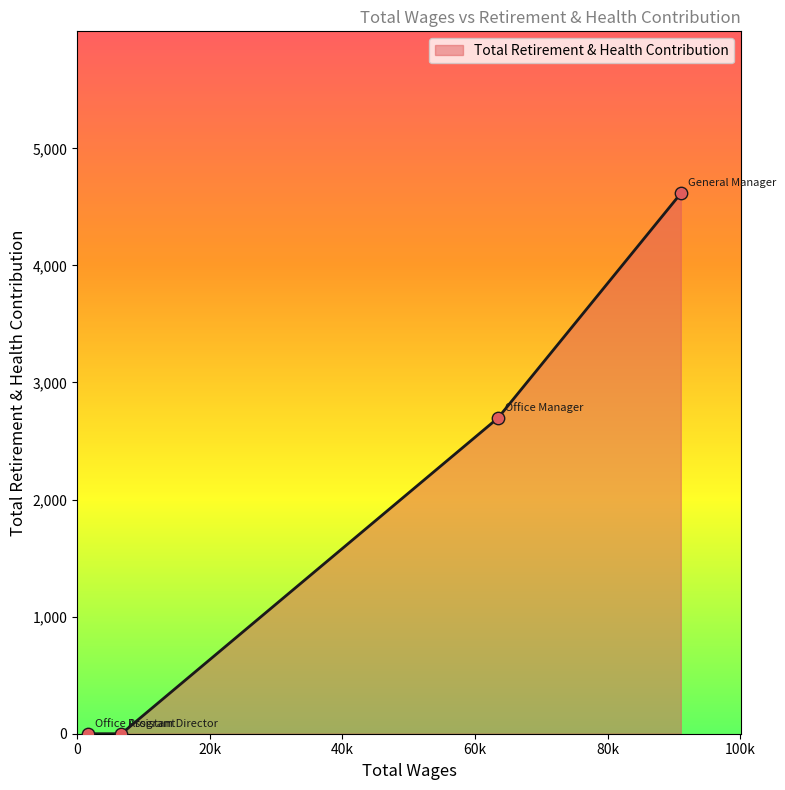

True or false: there are more than 0 points higher than both neighbors.

False